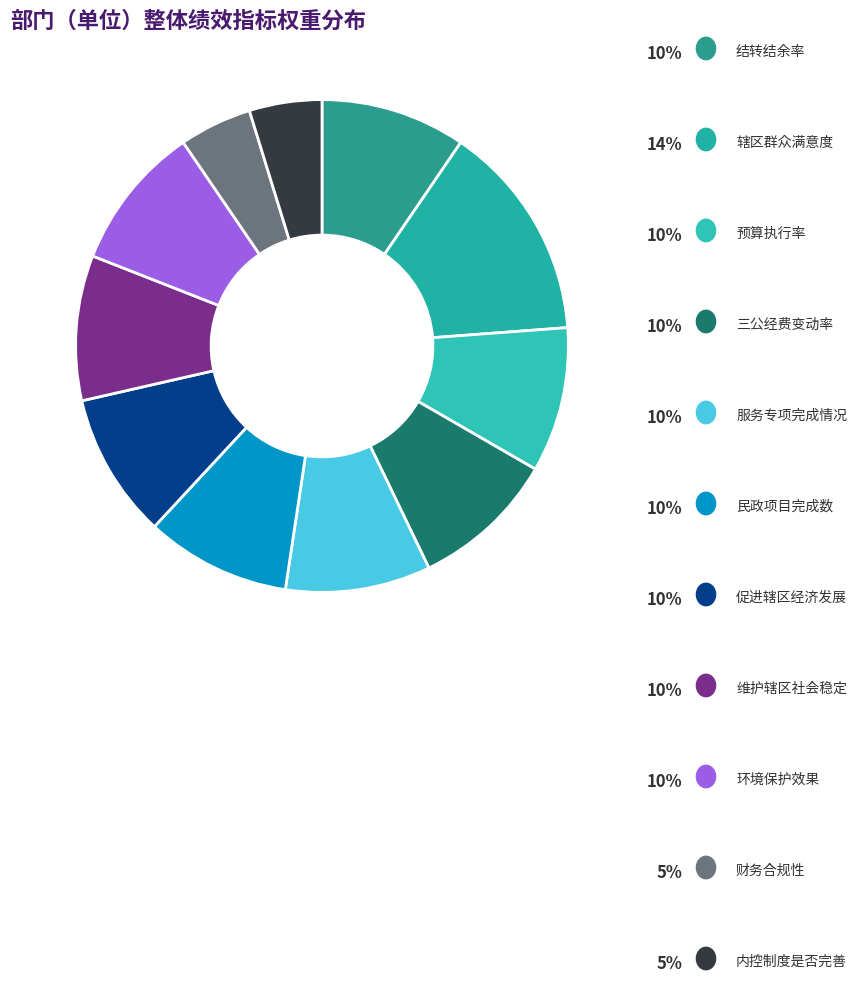

True or false: 辖区群众满意度 accounts for 3% of the total.

False